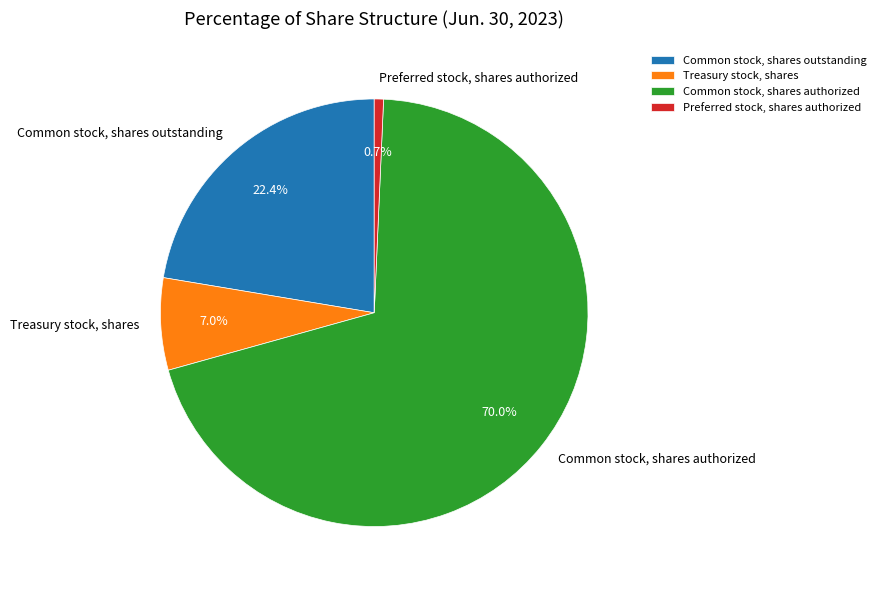

What portion of the pie excludes Preferred stock, shares authorized?

99.3%